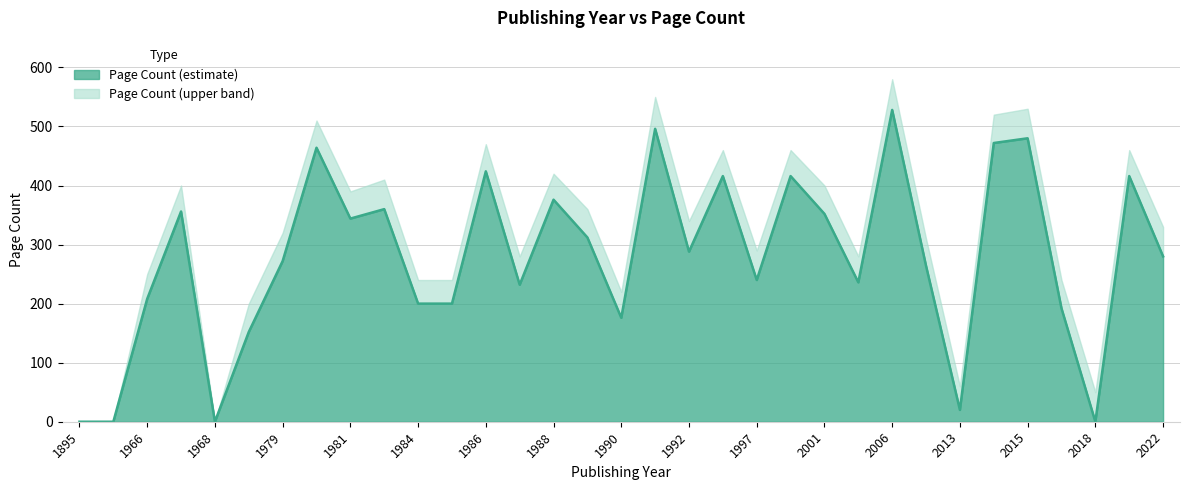

What is the change in value from 1966 to 2004?

+28